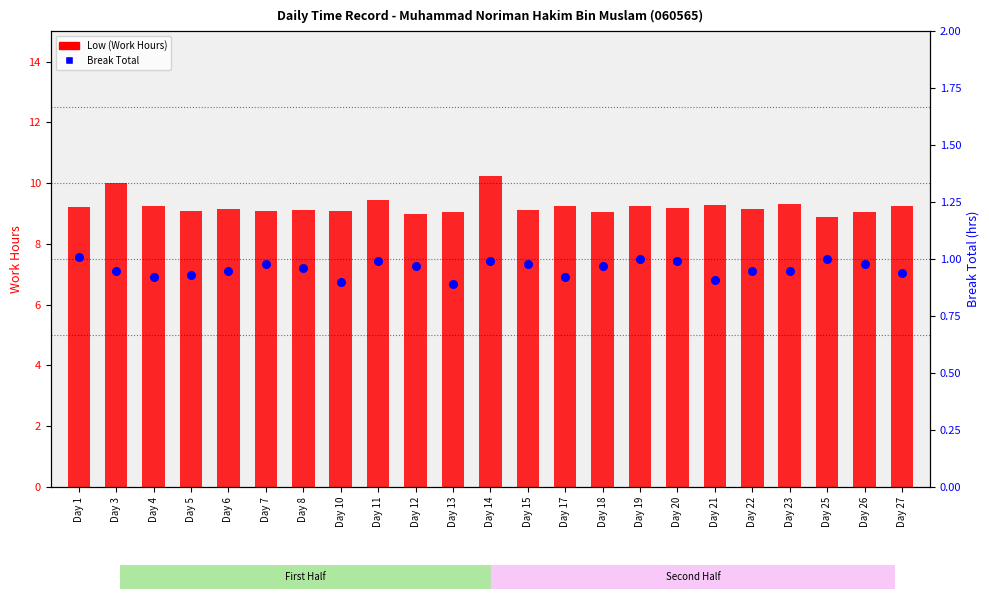

Which series contains the highest Y value?

Low (Work Hours)